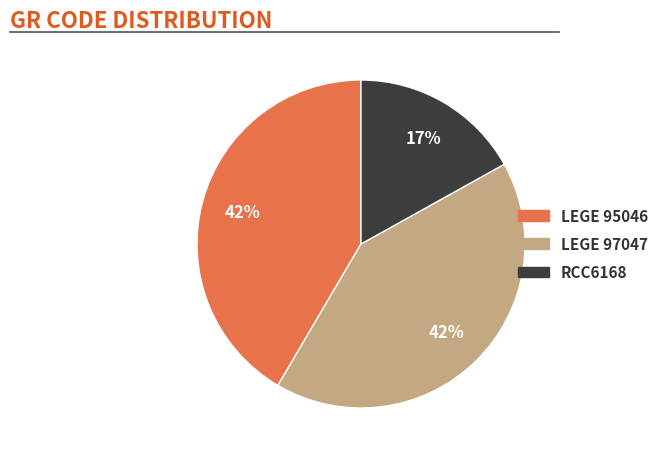

Is it true that LEGE 97047 is 42% of the pie?

True